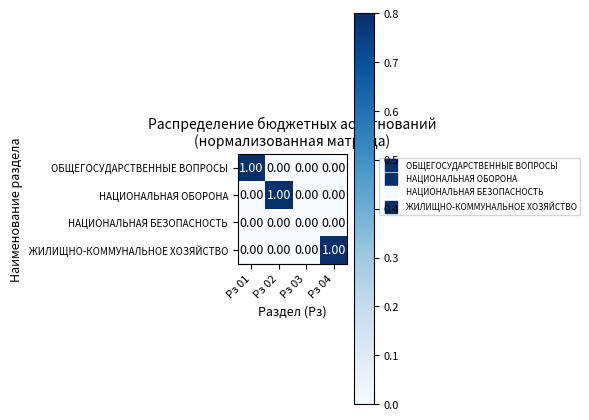

Which series changed the most between Рз 01 and Рз 03?

ОБЩЕГОСУДАРСТВЕННЫЕ ВОПРОСЫ